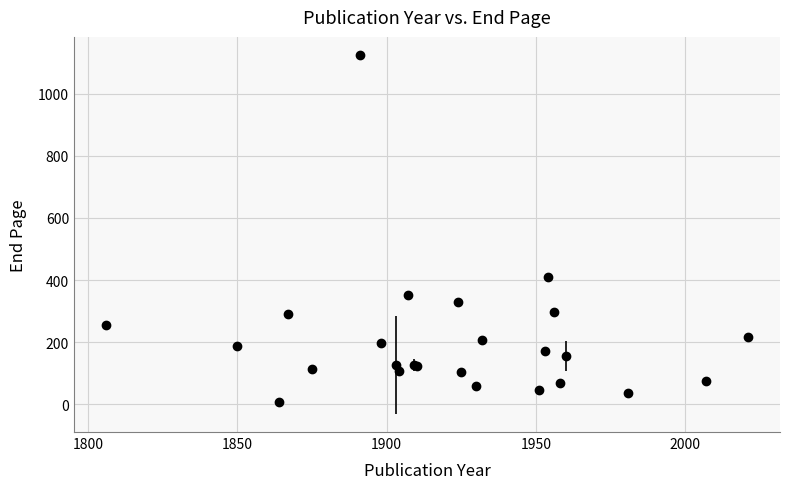

What is the value of the 12th point from the left?

123.0